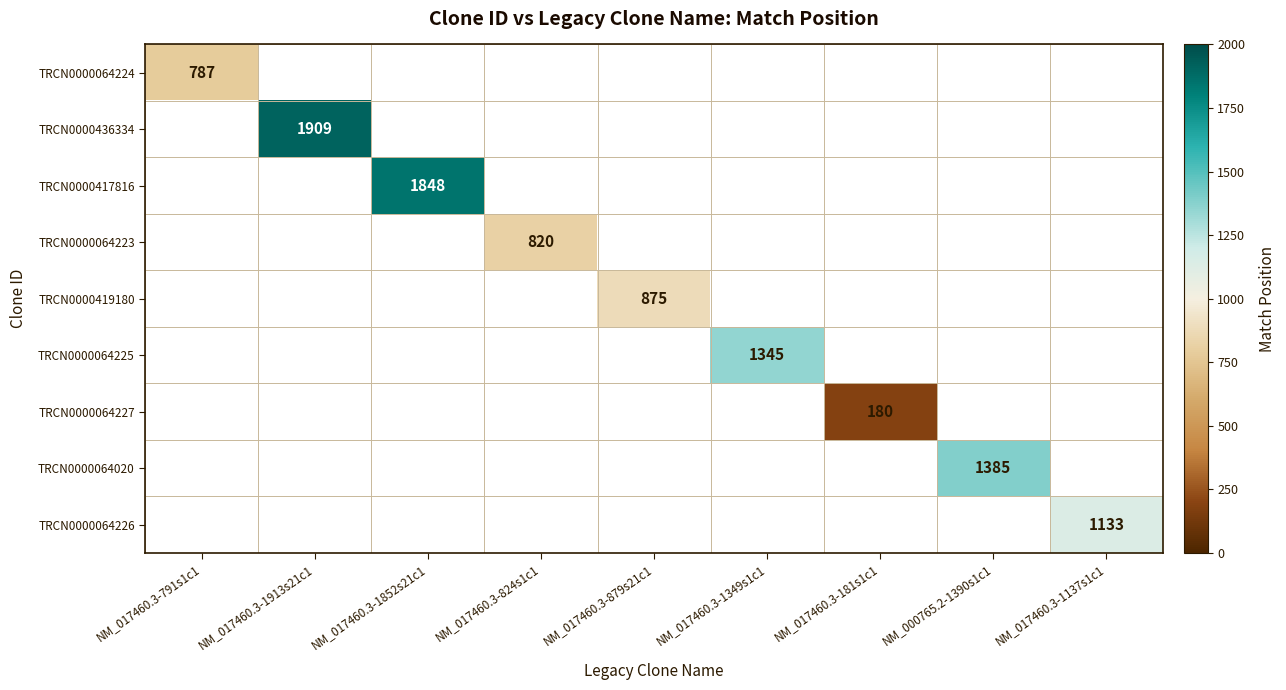

The value of TRCN0000064225 at NM_017460.3-1349s1c1 is 357. True or false?

False